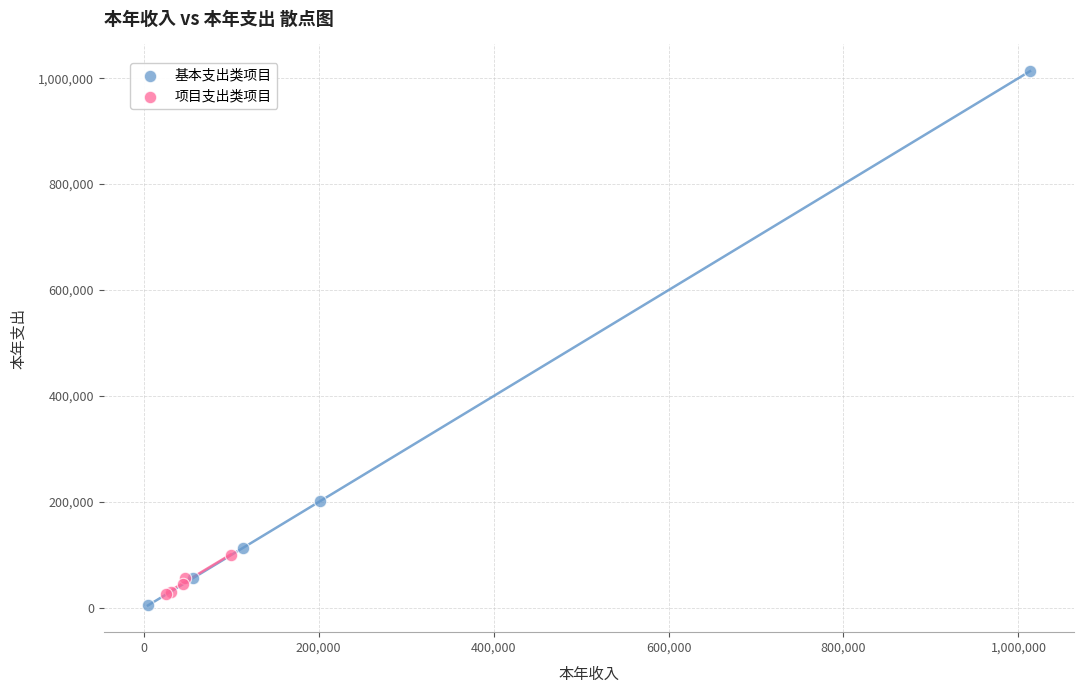

Which series contains the highest Y value?

基本支出类项目